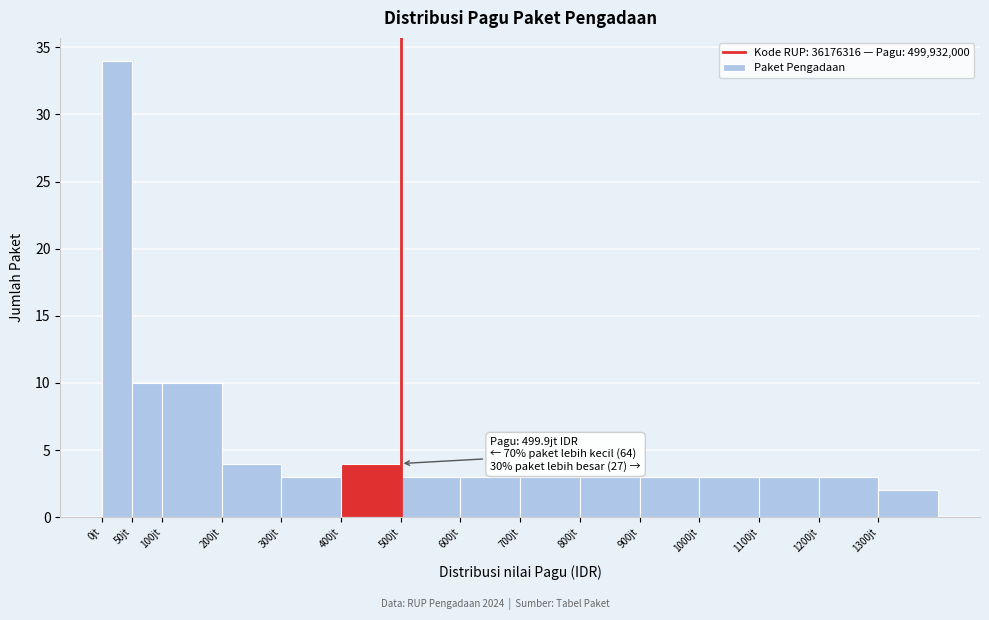

Reading left to right, extract all data points from this chart.

0jt=34	50jt=10	100jt=10	200jt=4	300jt=3	400jt=4	500jt=3	600jt=3	700jt=3	800jt=3	900jt=3	1000jt=3	1100jt=3	1200jt=3	1300jt=2